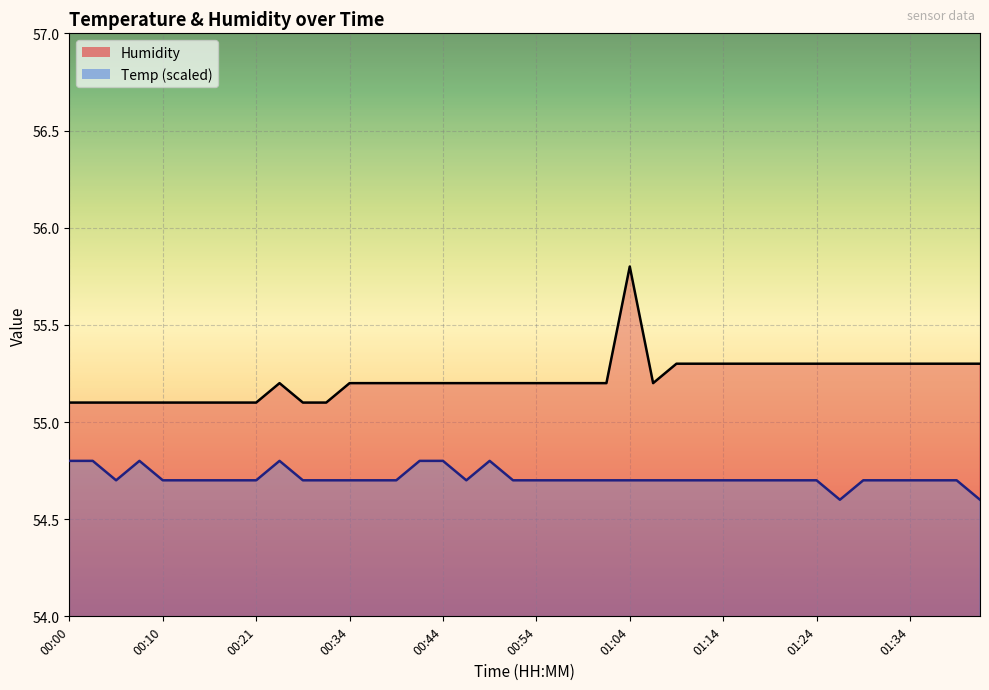

How many Temp values are between 54 and 55?

40